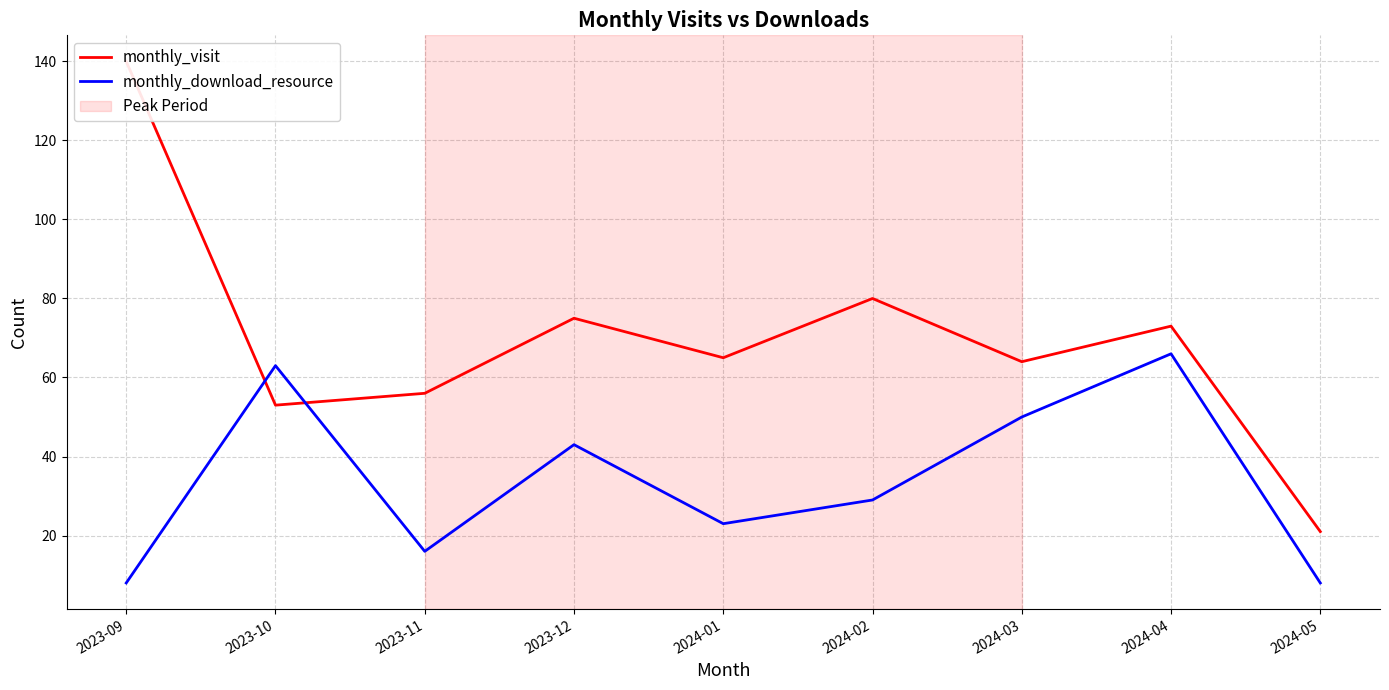

How many series are shown in this chart?

2